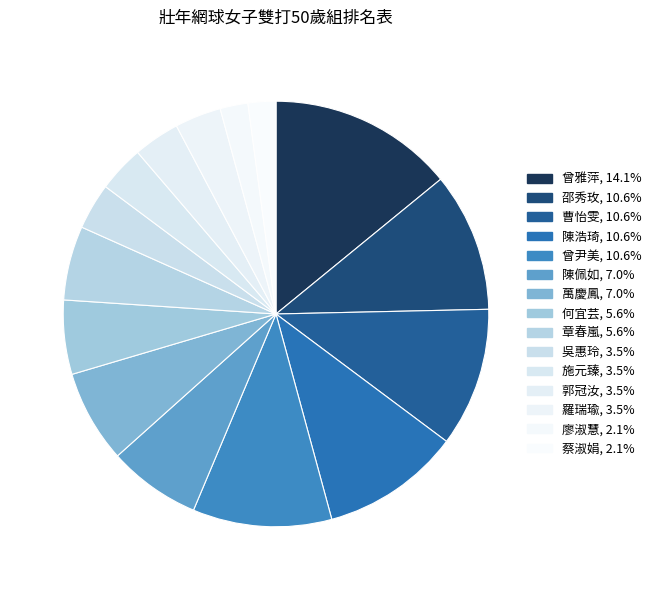

To the nearest percent, what portion does 施元臻 represent?

4%